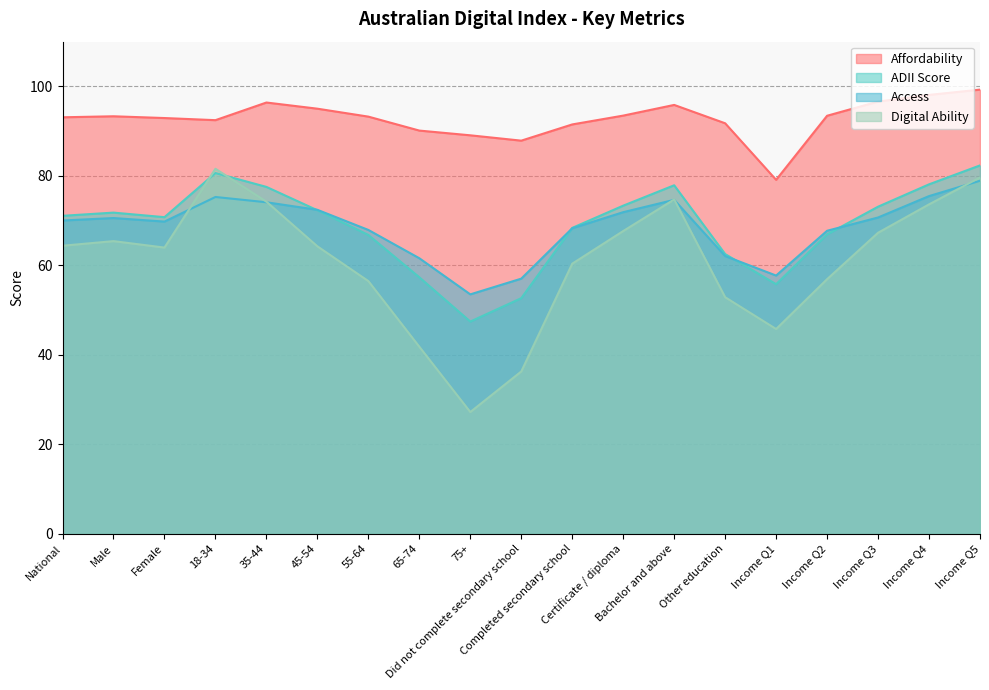

At which category is the sum across all series the highest?

Income Q5